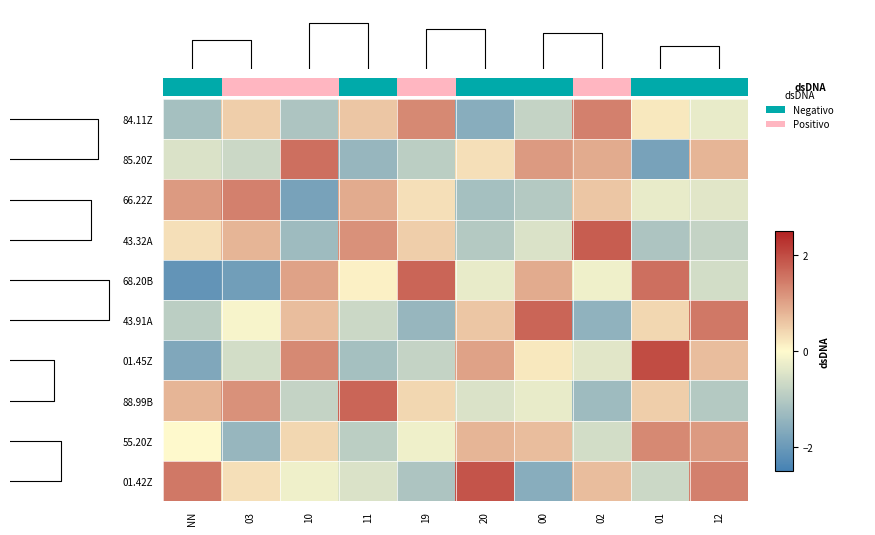

At how many categories does at least one series exceed 1?

10